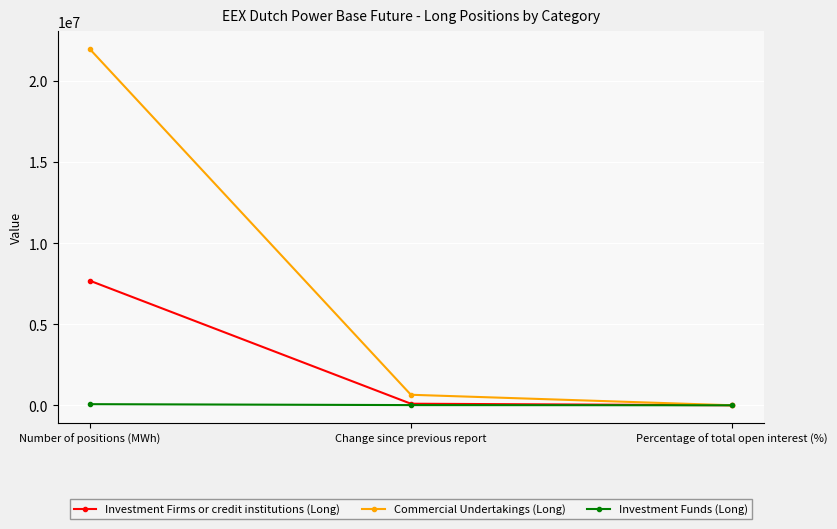

List the series in order of their peak value, highest first.

Commercial Undertakings (Long), Investment Firms or credit institutions (Long), Investment Funds (Long)